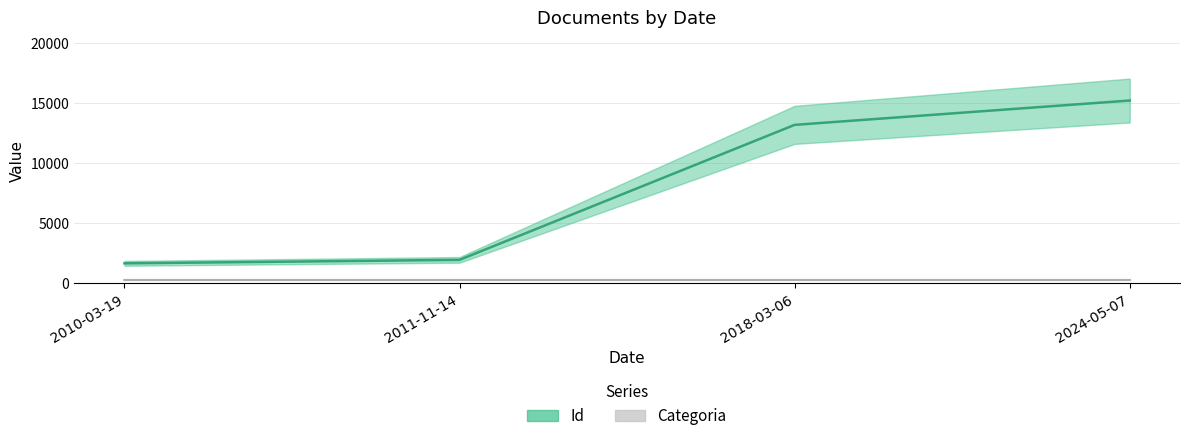

Reading left to right, list all the values displayed in this chart.

1674	1964	13201	15228